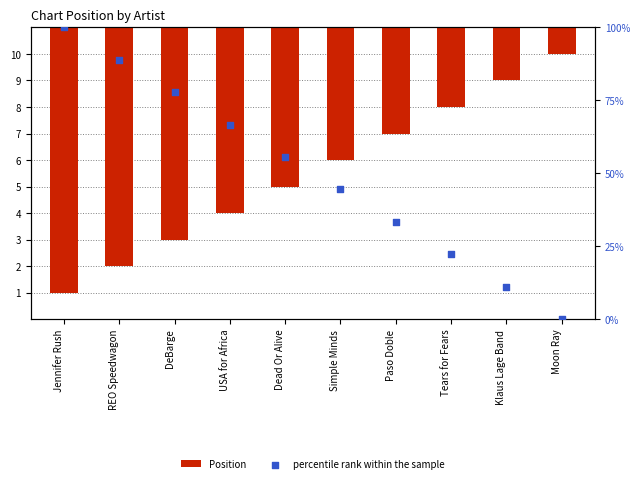

At how many categories does at least one series exceed 77?

3